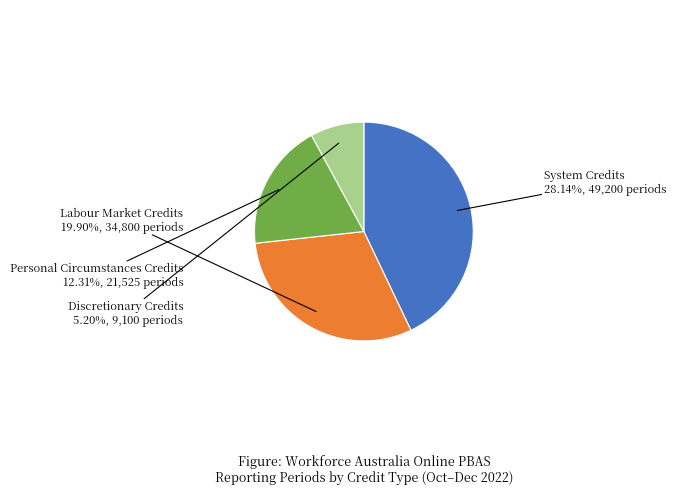

What portion of the pie excludes Labour Market Credits?

69.6%